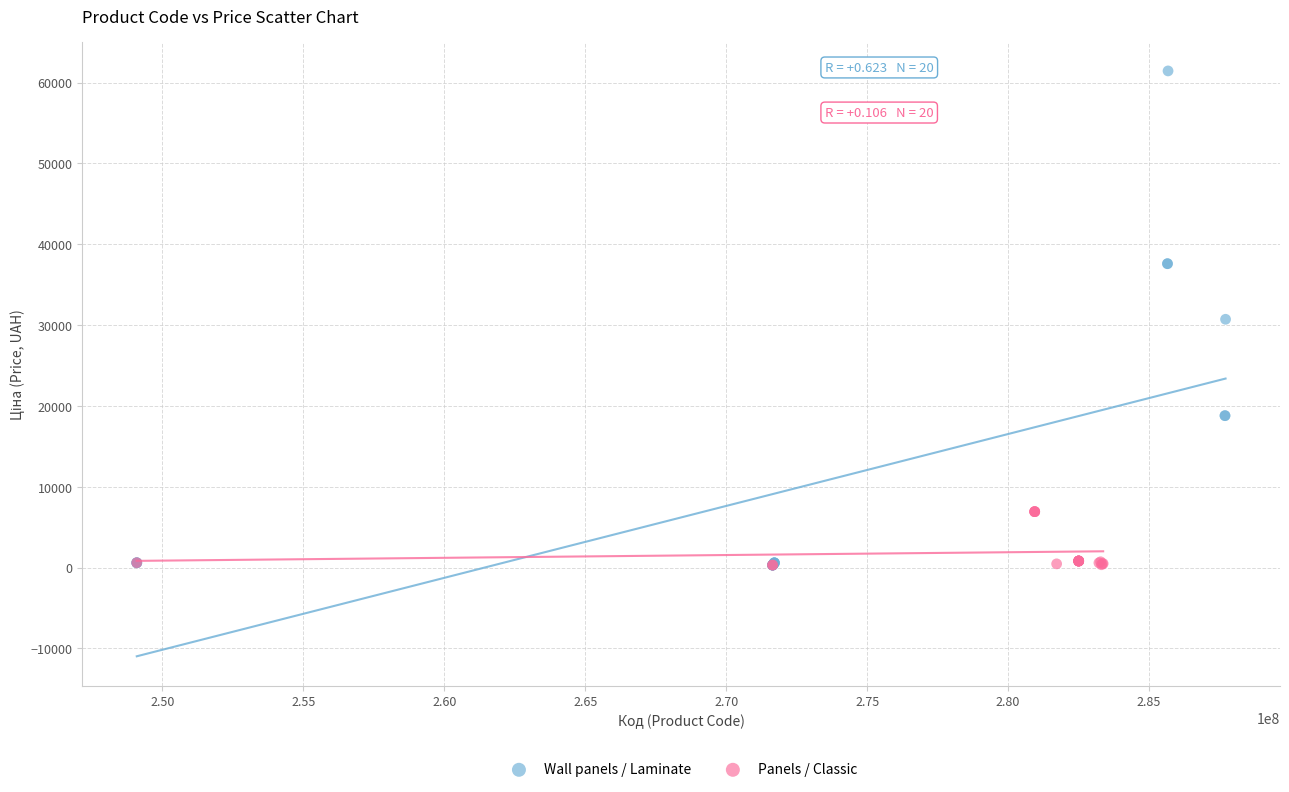

Which series contains the highest Y value?

Wall panels / Laminate